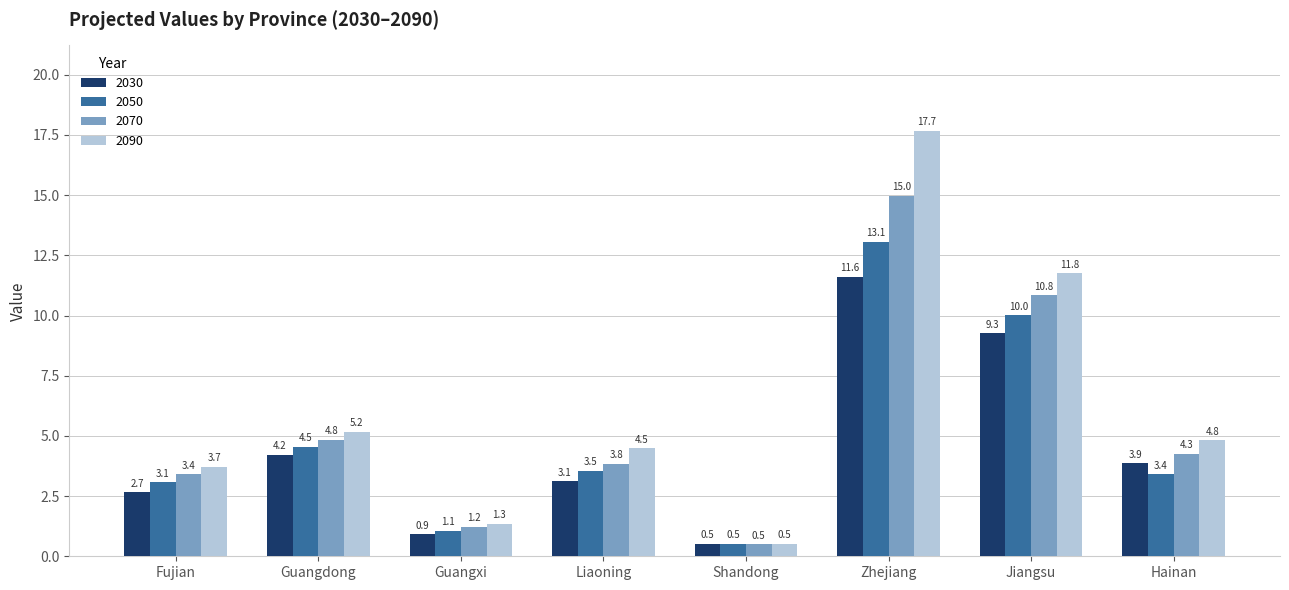

What is the label of the 1st bar from the left?

Fujian